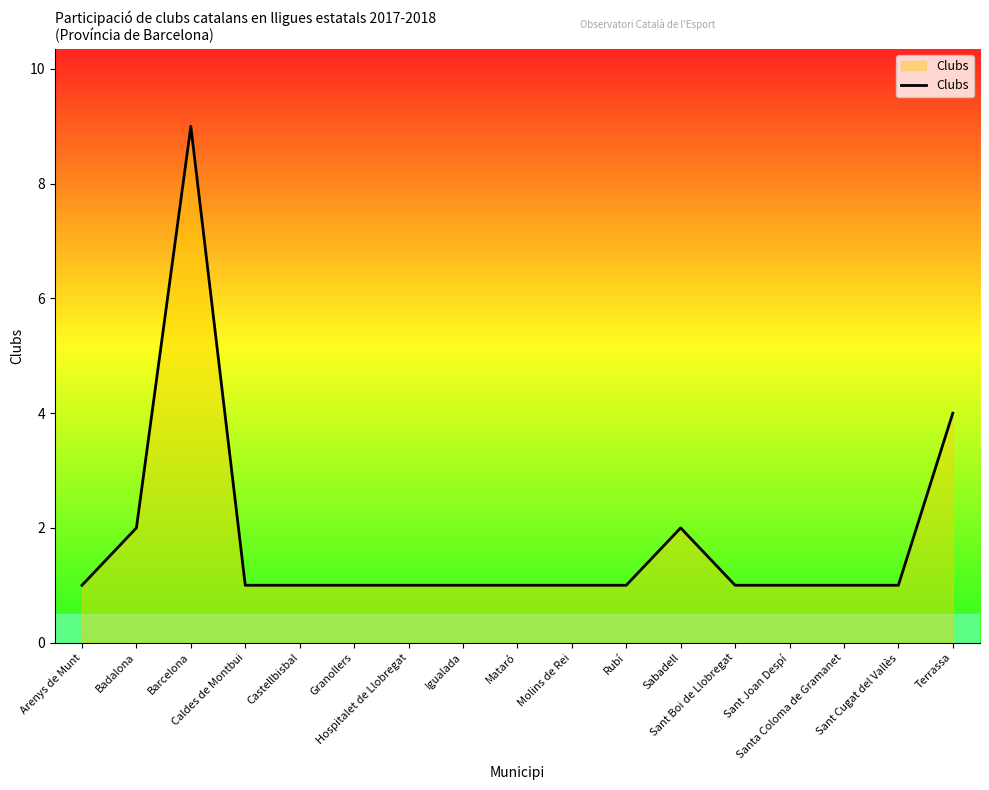

At which label is the value closest to 5?

Terrassa